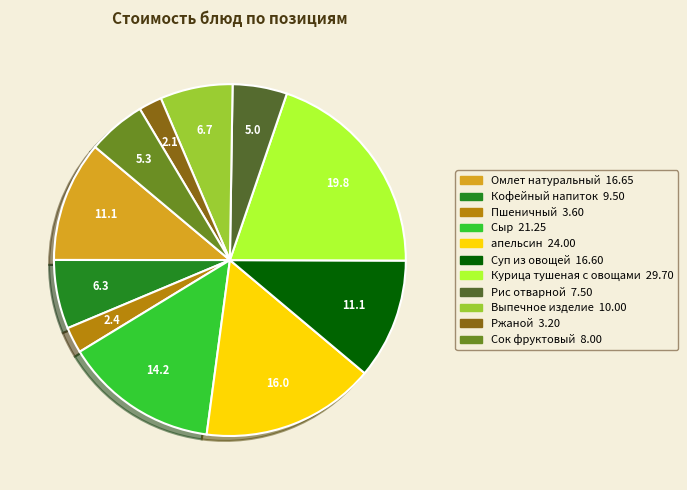

What is the largest slice in the pie chart?

Курица тушеная с овощами